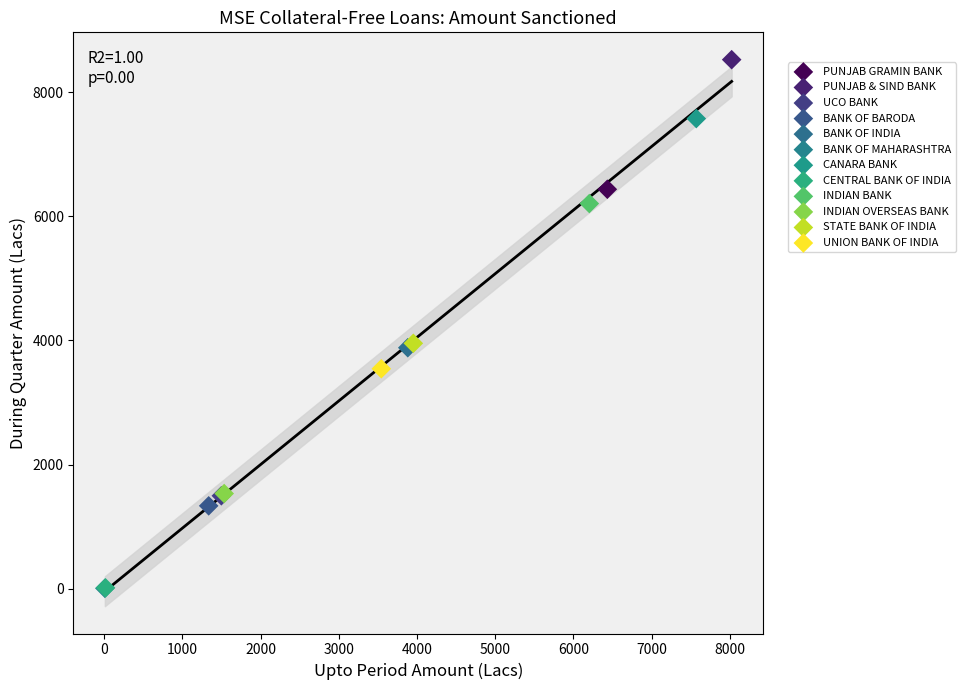

What are all the series names shown in the legend?

PUNJAB GRAMIN BANK, PUNJAB & SIND BANK, UCO BANK, BANK OF BARODA, BANK OF INDIA, BANK OF MAHARASHTRA, CANARA BANK, CENTRAL BANK OF INDIA, INDIAN BANK, INDIAN OVERSEAS BANK, STATE BANK OF INDIA, UNION BANK OF INDIA